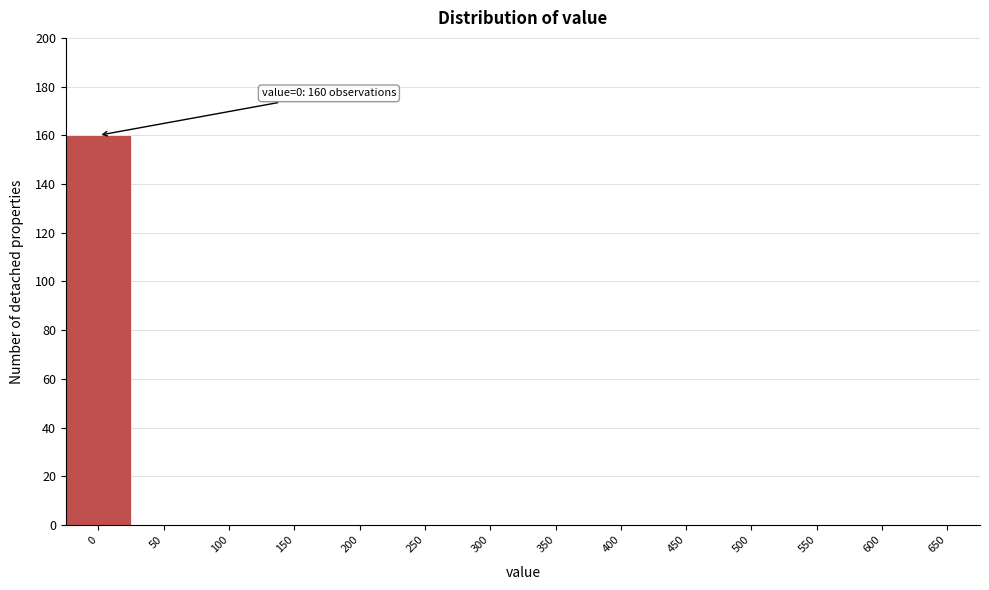

Reading left to right, what are all the values shown in this chart?

0=160	50=0	100=0	150=0	200=0	250=0	300=0	350=0	400=0	450=0	500=0	550=0	600=0	650=0